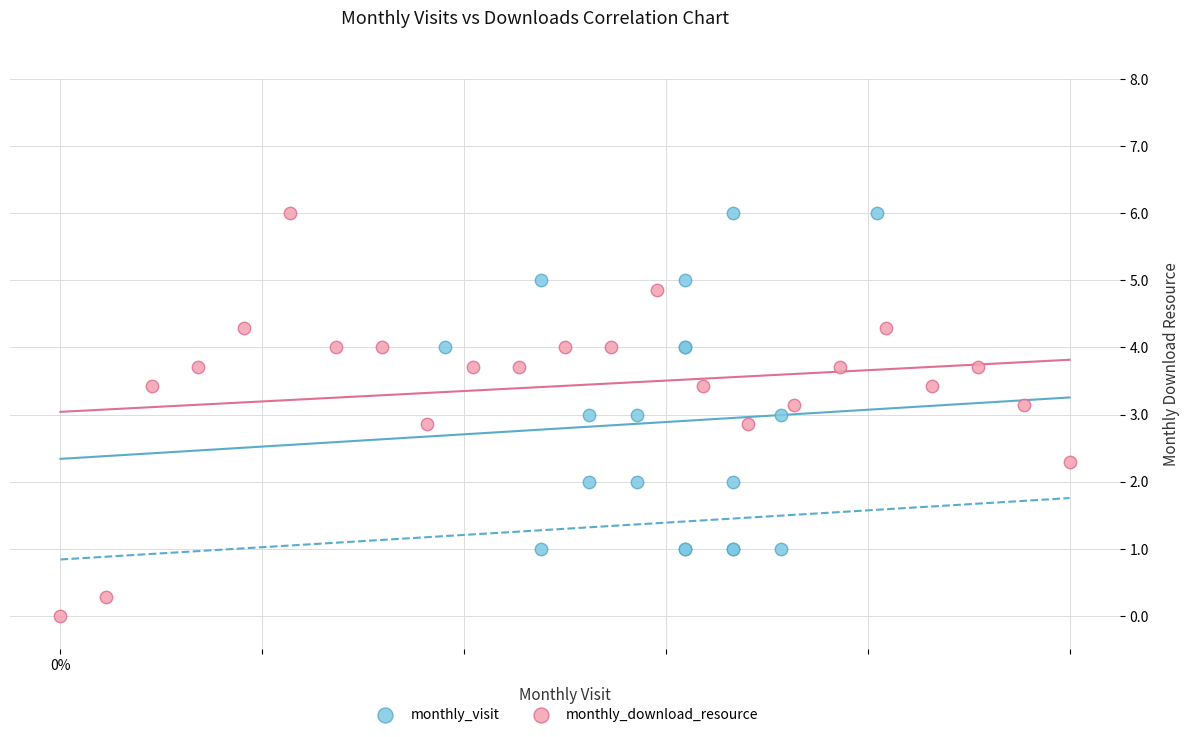

Which series contains the lowest Y value?

monthly_download_resource